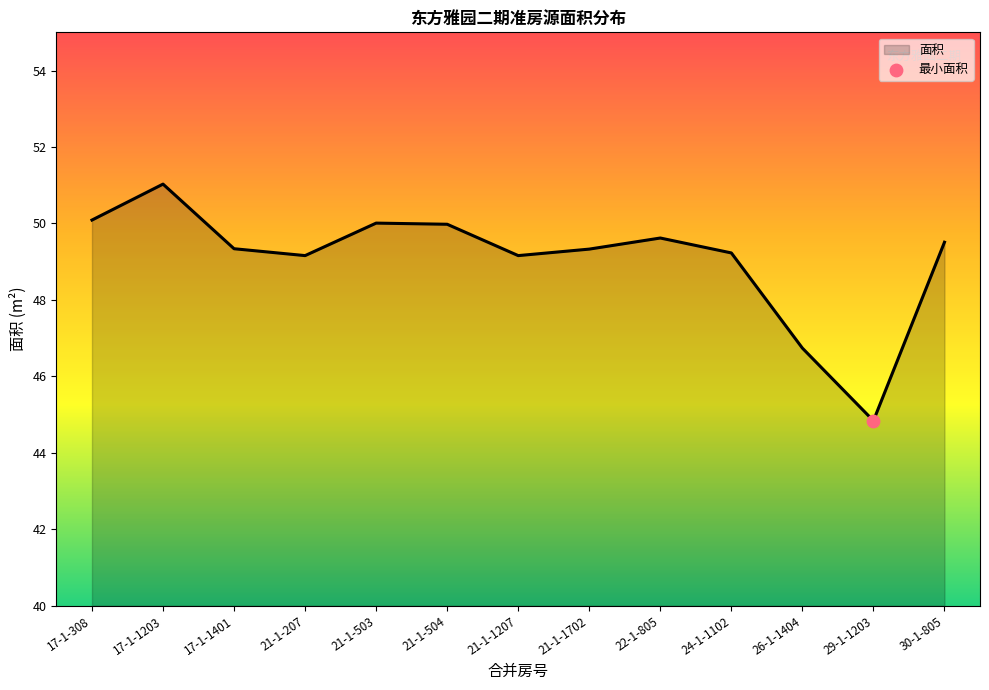

What is the change in value from 21-1-1207 to 26-1-1404?

-2.4